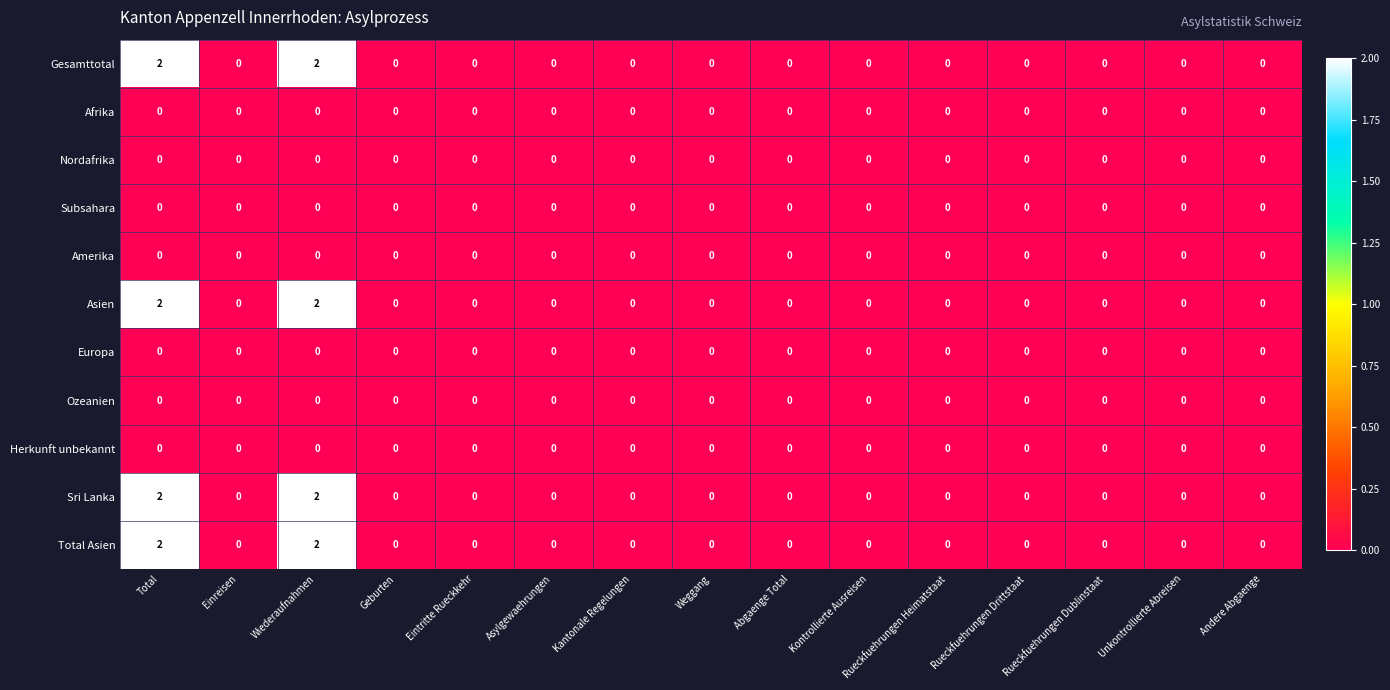

Is the value of Herkunft unbekannt at Rueckfuehrungen Drittstaat greater than the value of Gesamttotal at Wiederaufnahmen?

No